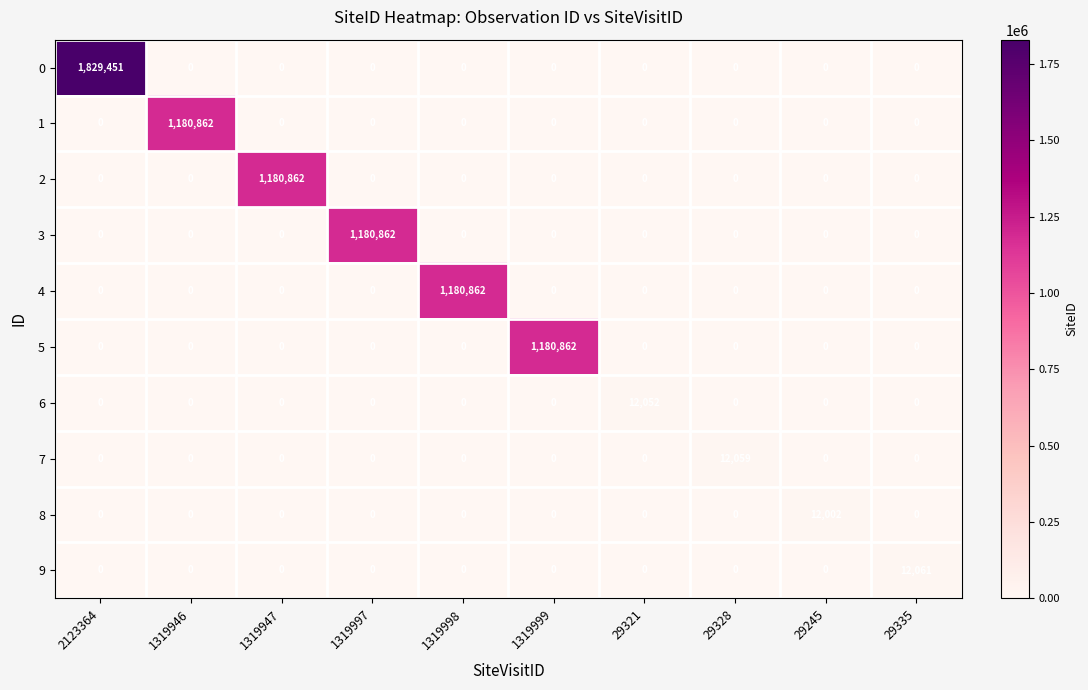

Which category has the highest value in the 5 series?

1319999